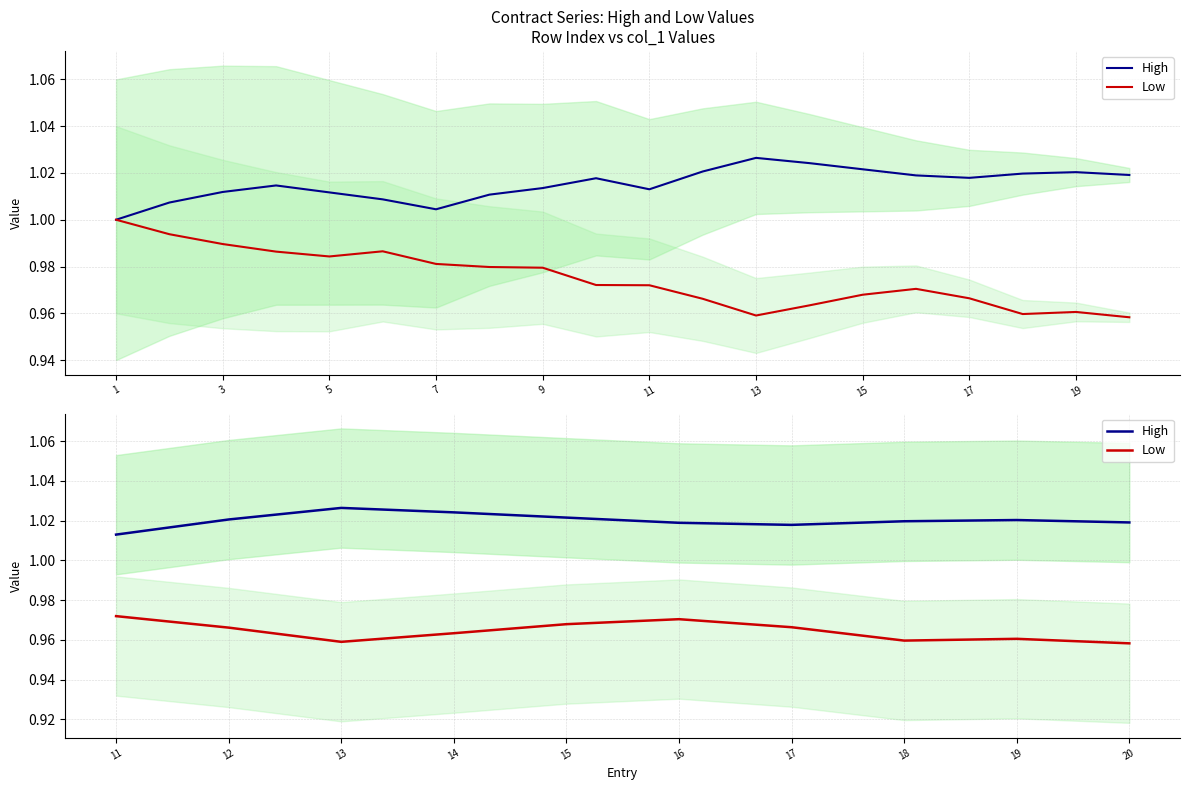

At which label does High reach its minimum?

11